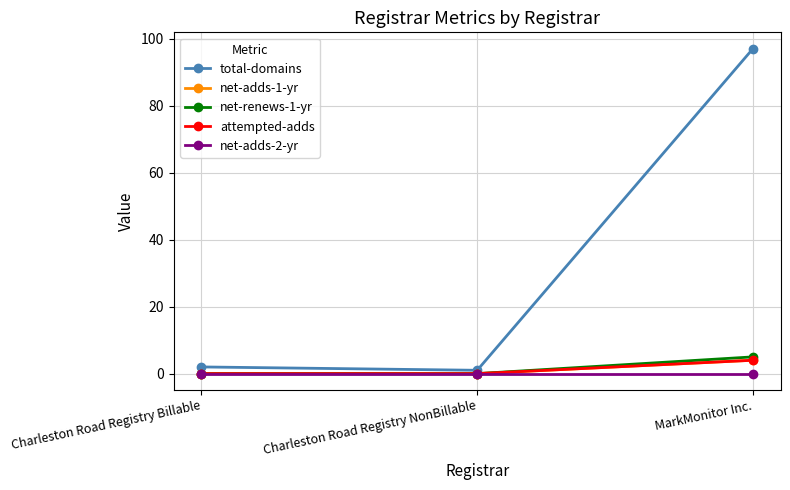

Rank the series at Charleston Road Registry Billable from highest to lowest value.

total-domains, net-adds-1-yr, net-renews-1-yr, attempted-adds, net-adds-2-yr